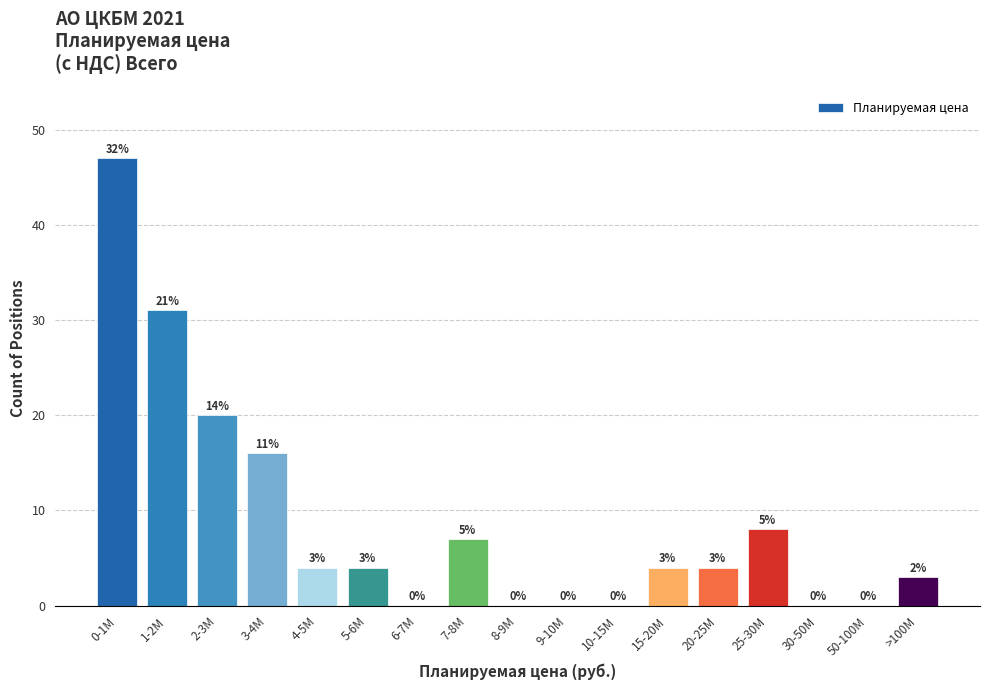

Reading left to right, list all the values displayed in this chart.

0-1M=47	1-2M=31	2-3M=20	3-4M=16	4-5M=4	5-6M=4	6-7M=0	7-8M=7	8-9M=0	9-10M=0	10-15M=0	15-20M=4	20-25M=4	25-30M=8	30-50M=0	50-100M=0	>100M=3